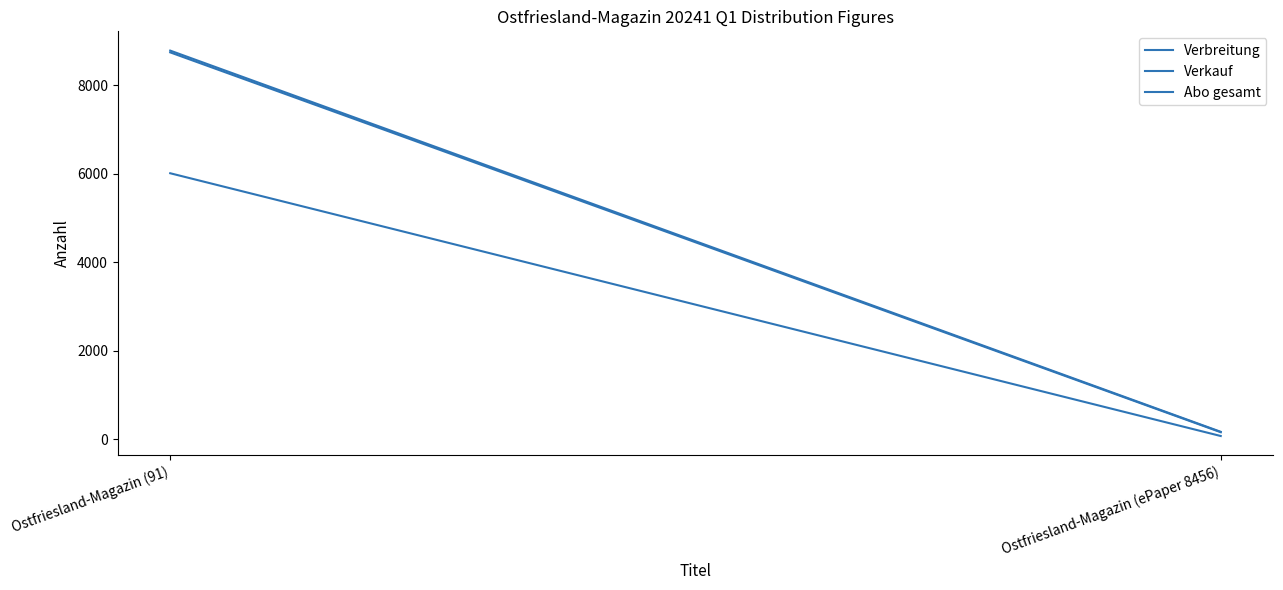

What is the maximum value for Verbreitung?

8780